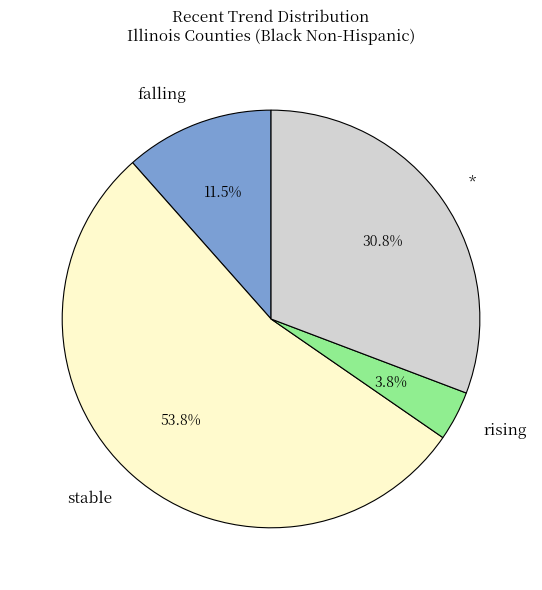

Rank the categories by value from highest to lowest.

stable, *, falling, rising